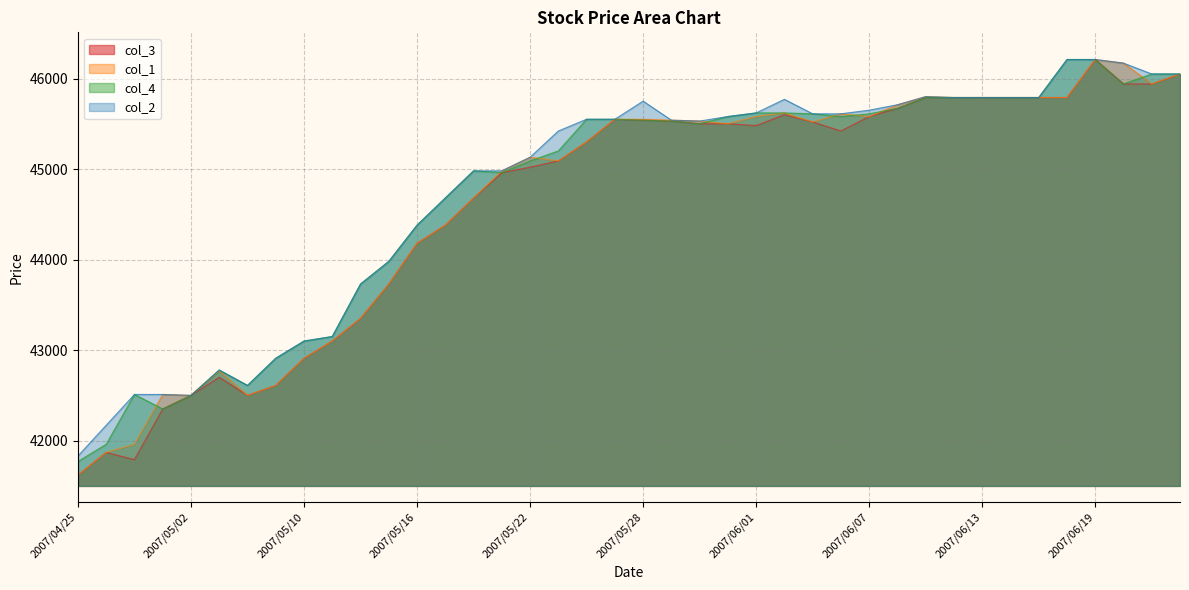

What is the label of the 5th point from the left?

2007/05/02